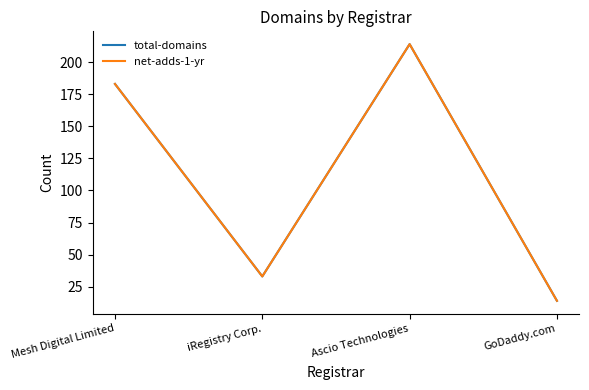

Does the chart display data point markers on the line(s)?

No